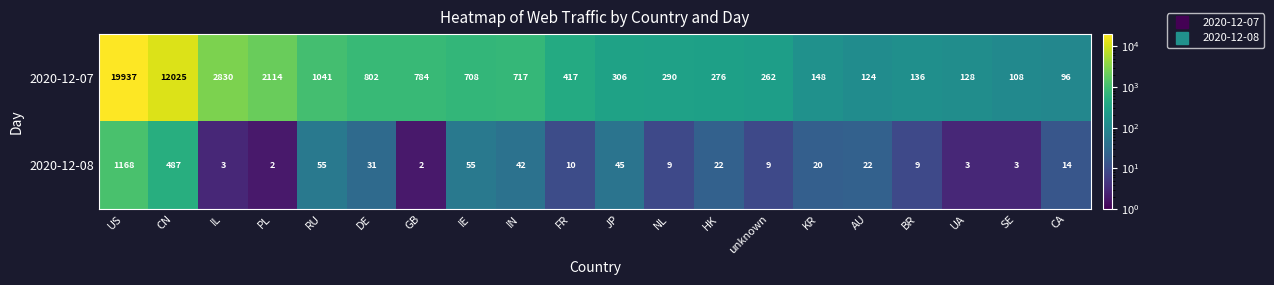

What is the difference between the maximum and second lowest values in the 2020-12-08 series?

1166